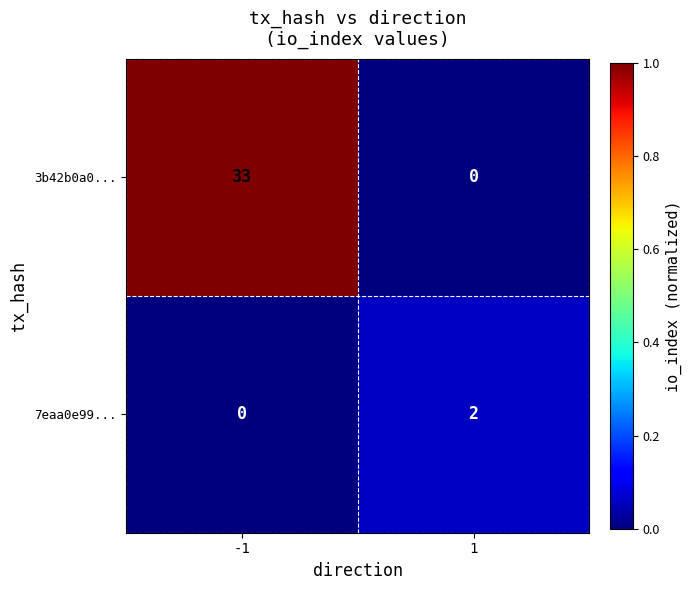

What is the spread (max minus min) of values at -1?

33